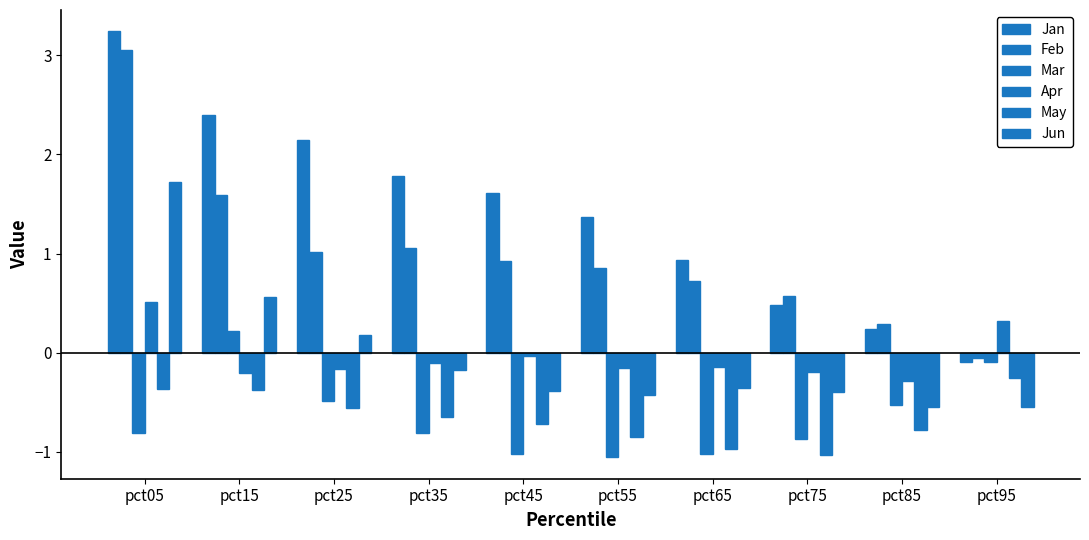

Are the bars grouped side by side (vs. stacked)?

Yes